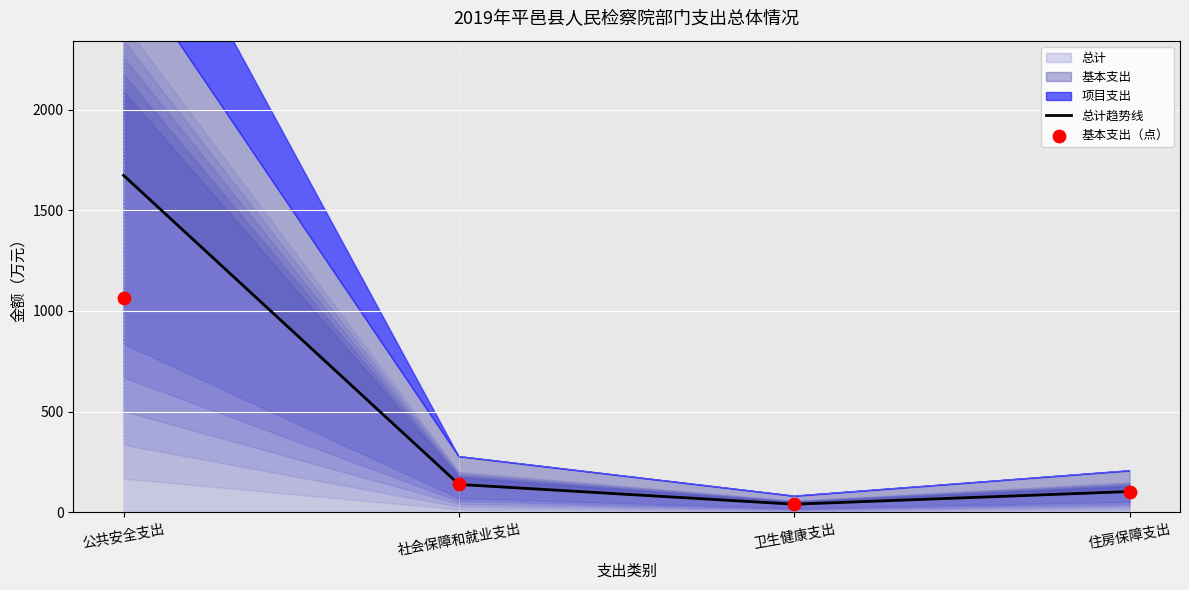

The value of 总计 at 住房保障支出 is 103.0. True or false?

True